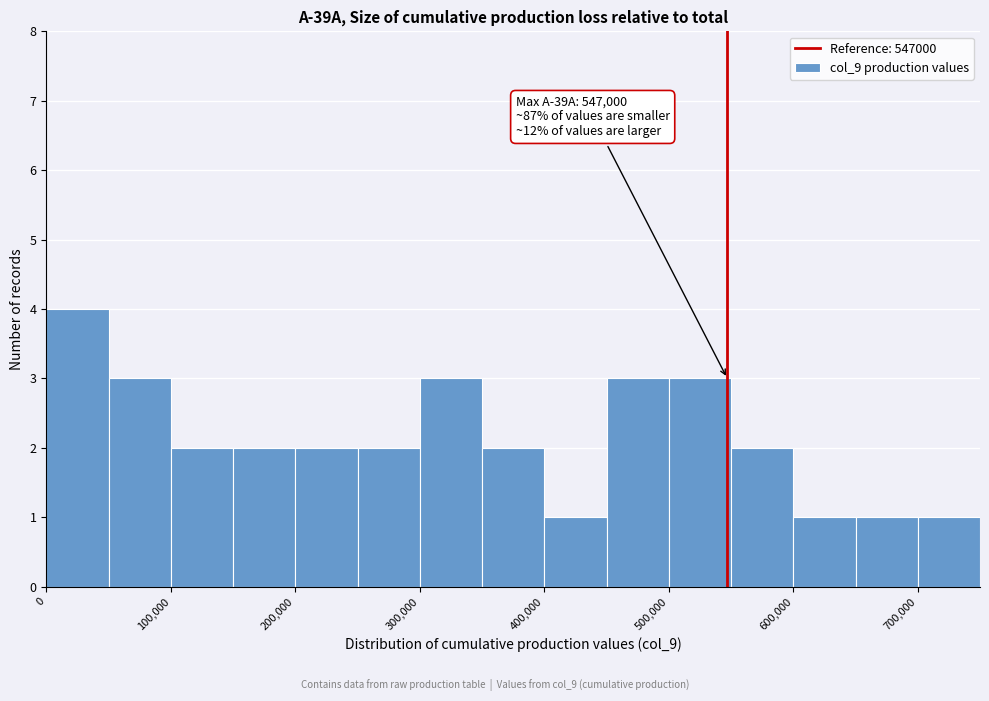

Which range on the x-axis has the tallest bar?

0 to 50000